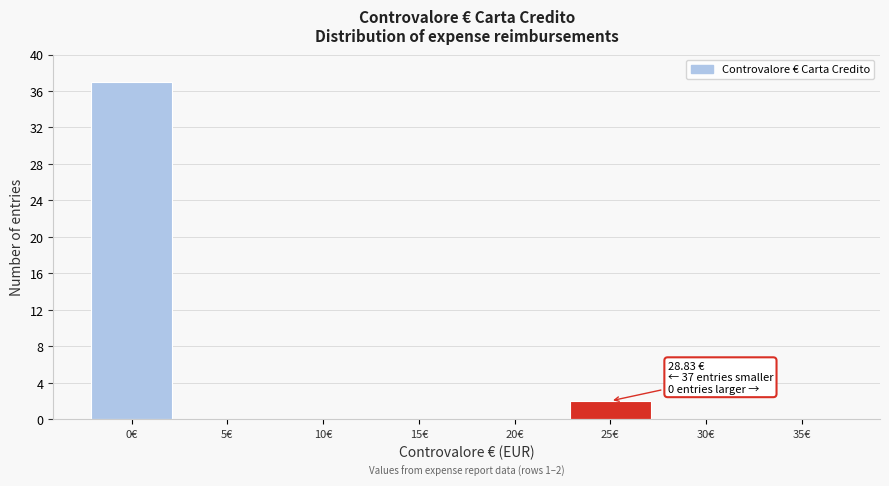

Reading left to right, extract all data points from this chart.

0€=37	5€=0	10€=0	15€=0	20€=0	25€=2	30€=0	35€=0